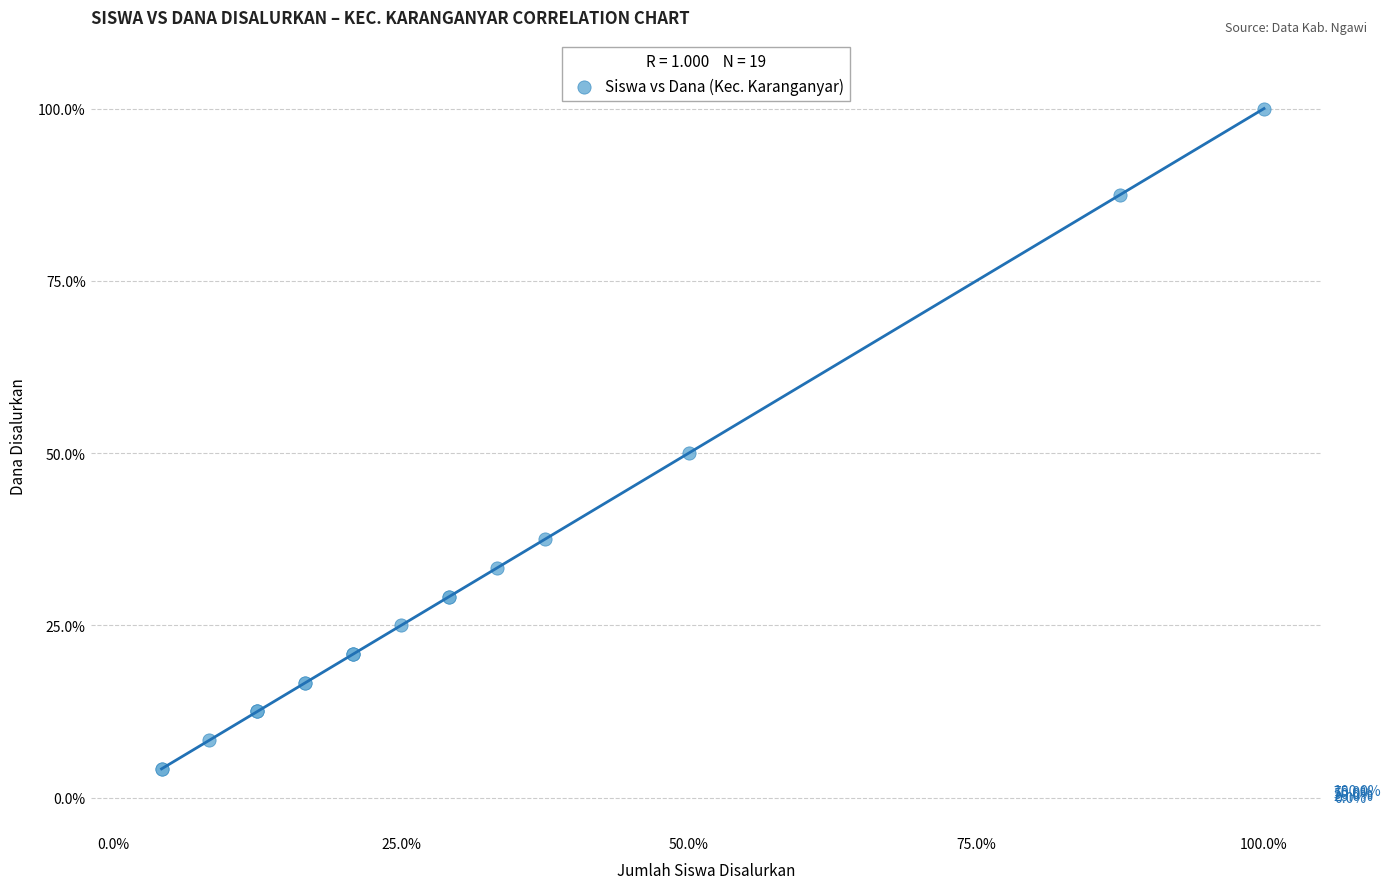

What Y value in the scatter plot is closest to 52?

50.0